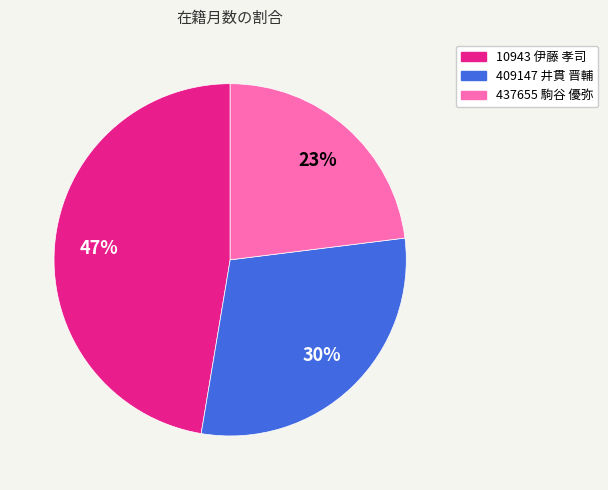

Between 437655 駒谷 優弥 and 10943 伊藤 孝司, which is larger?

10943 伊藤 孝司